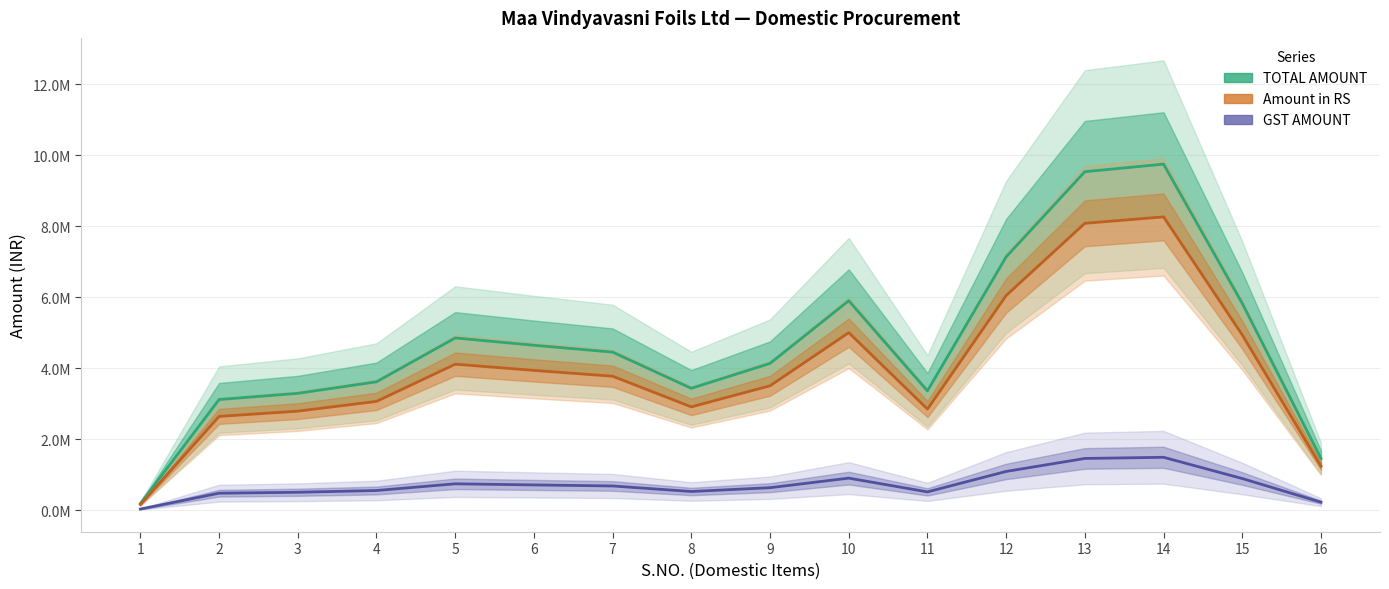

True or false: TOTAL AMOUNT and Amount in RS intersect in this chart.

False